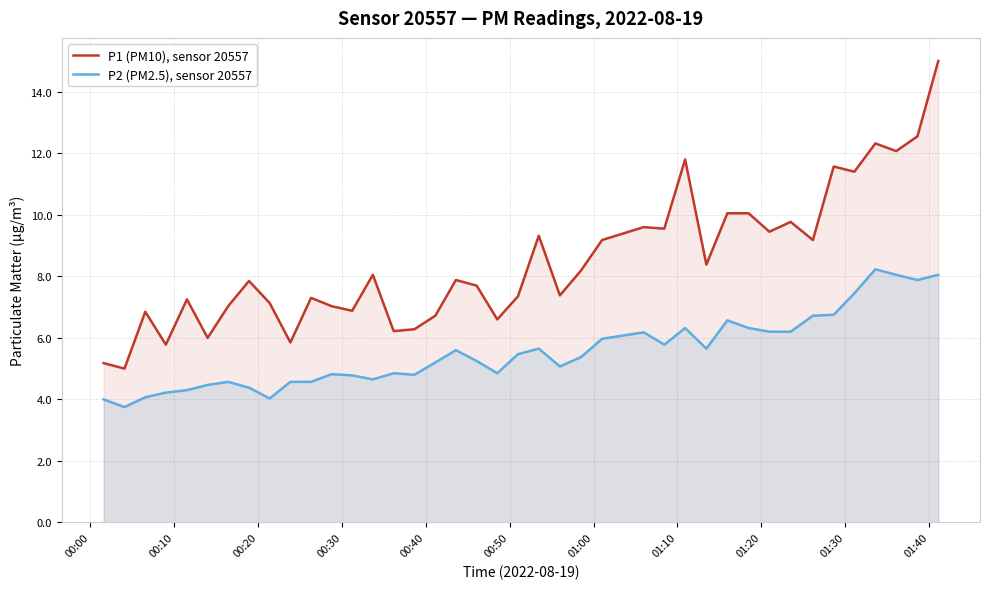

List the series in order of their overall mean, lowest first.

P2 (PM2.5), sensor 20557, P1 (PM10), sensor 20557